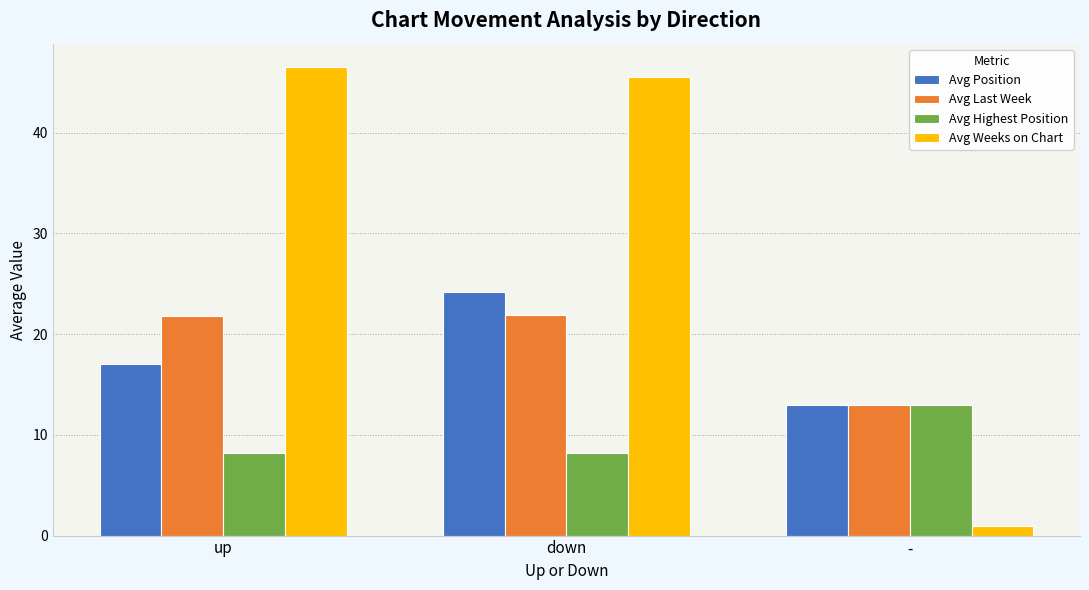

What is the average value of the Avg Weeks on Chart series?

31.0